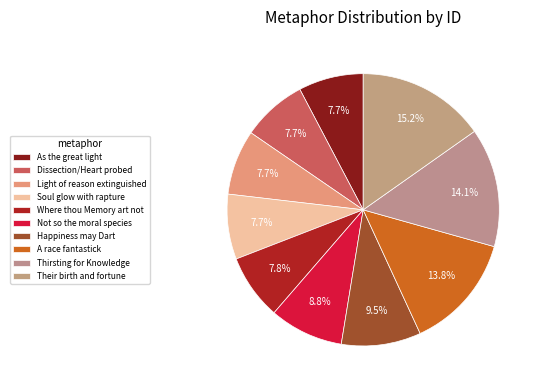

What is the total percentage of As the great light and Dissection/Heart probed?

15.4%